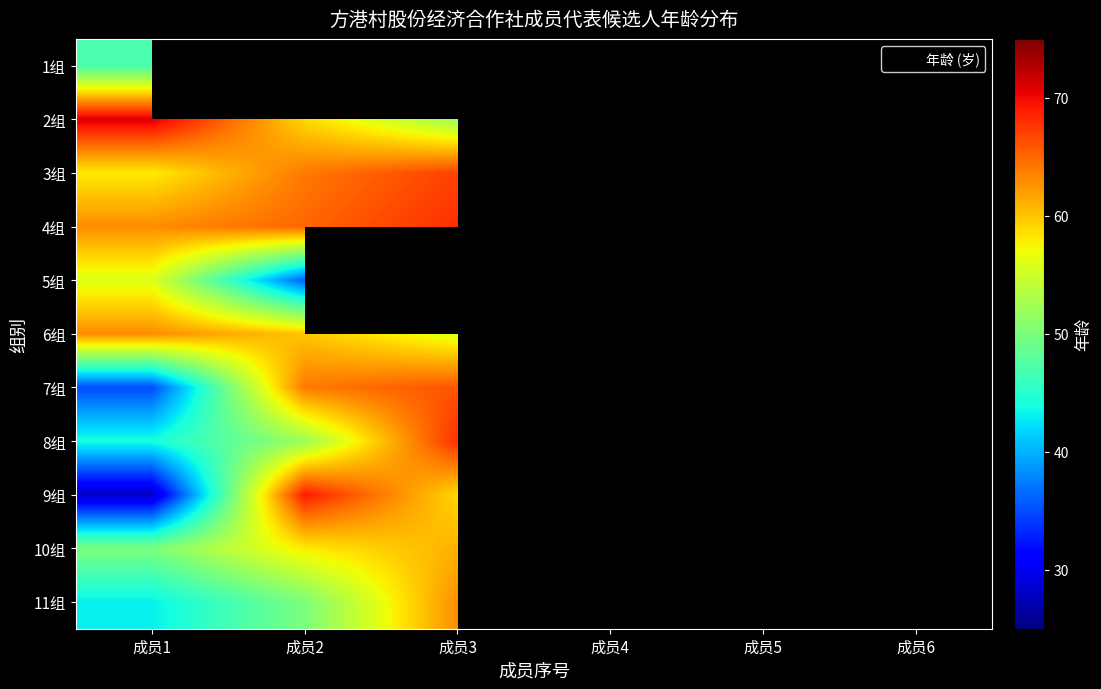

Is the value of 9组 at 成员3 greater than the value of 7组 at 成员5?

No